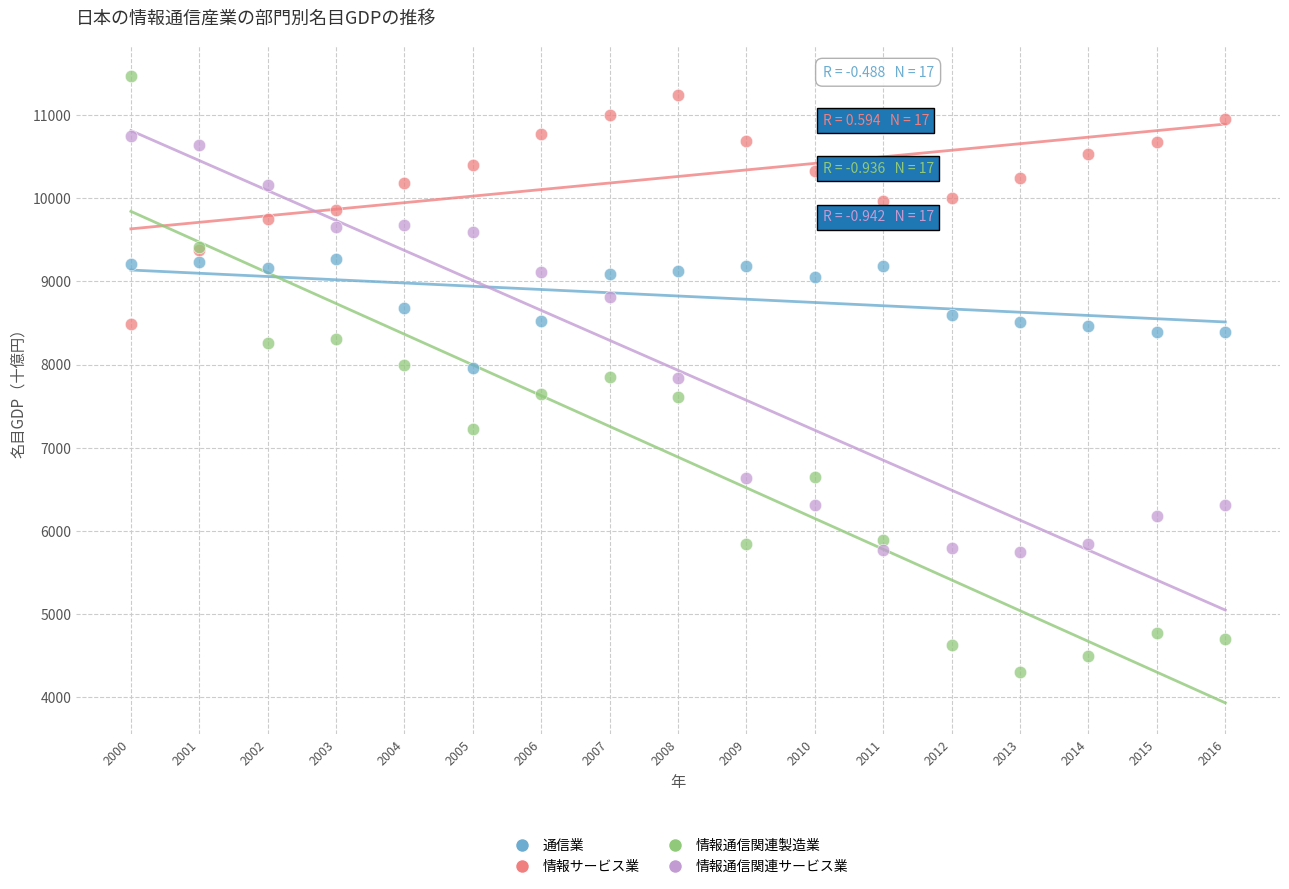

Which series has the largest Y range (max minus min)?

情報通信関連製造業